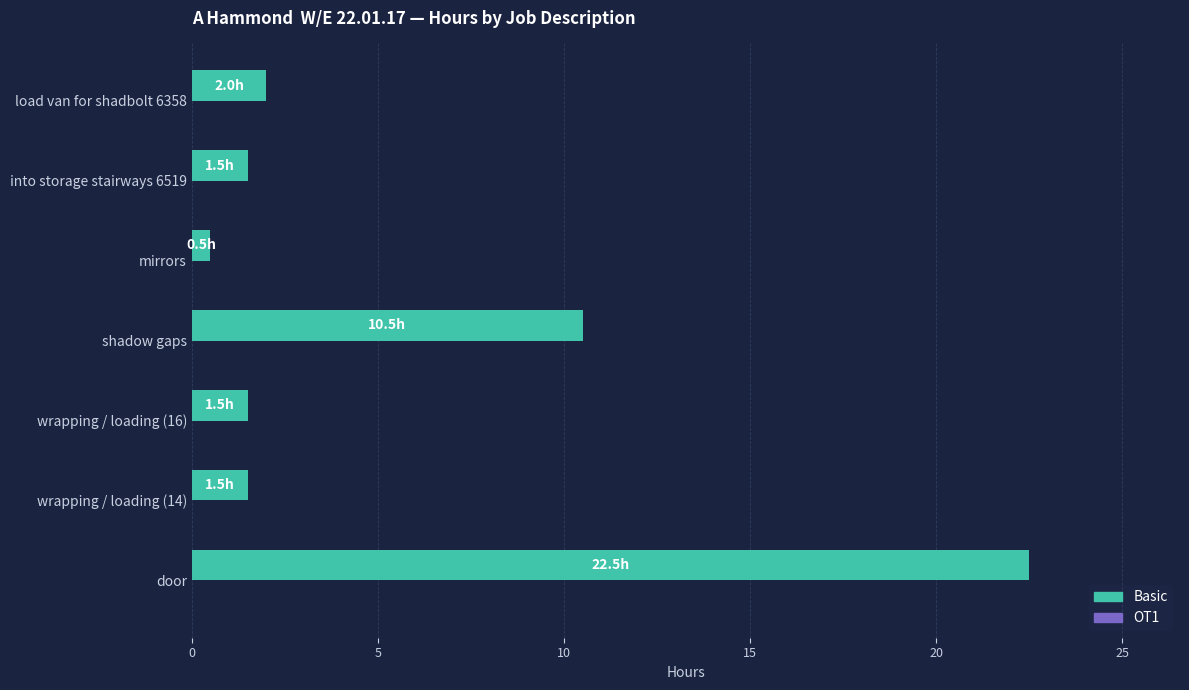

What is the change in value from door to shadow gaps?

-12.0